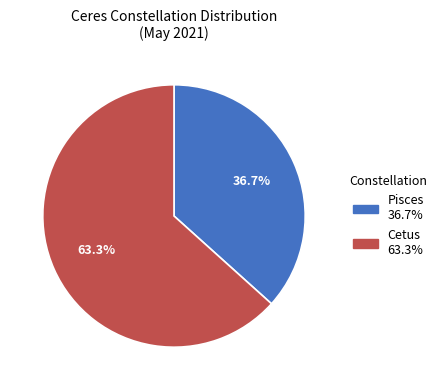

True or false: Pisces accounts for 37% of the total.

True